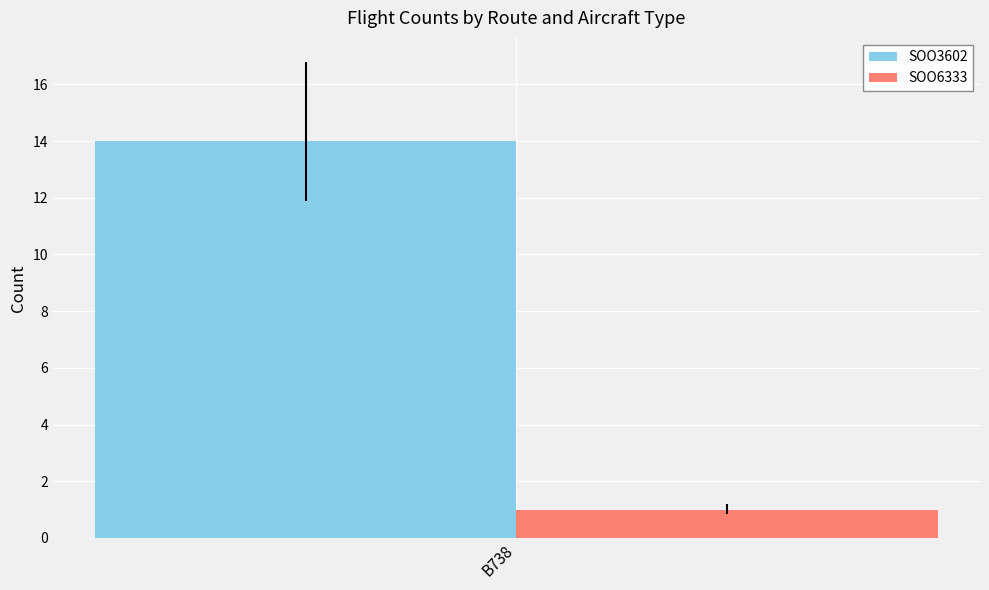

How many groups of bars are there?

1